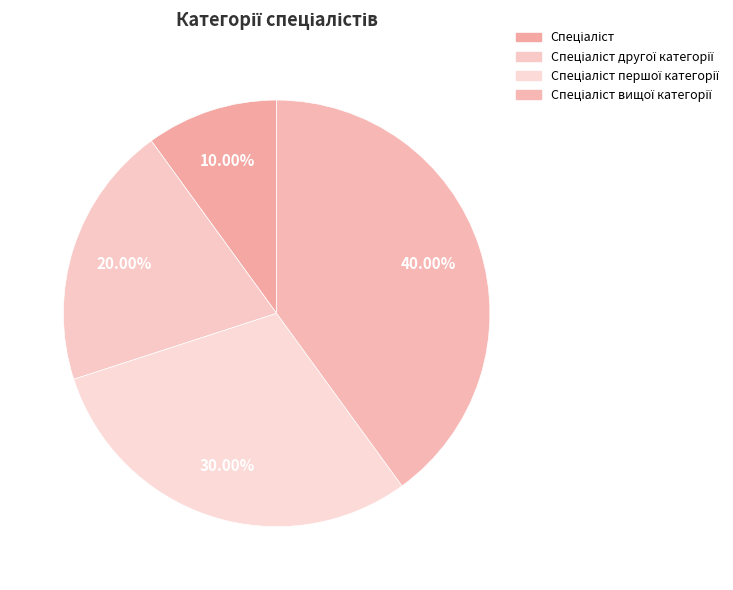

Rank the categories by value from highest to lowest.

Спеціаліст вищої категорії, Спеціаліст першої категорії, Спеціаліст другої категорії, Спеціаліст